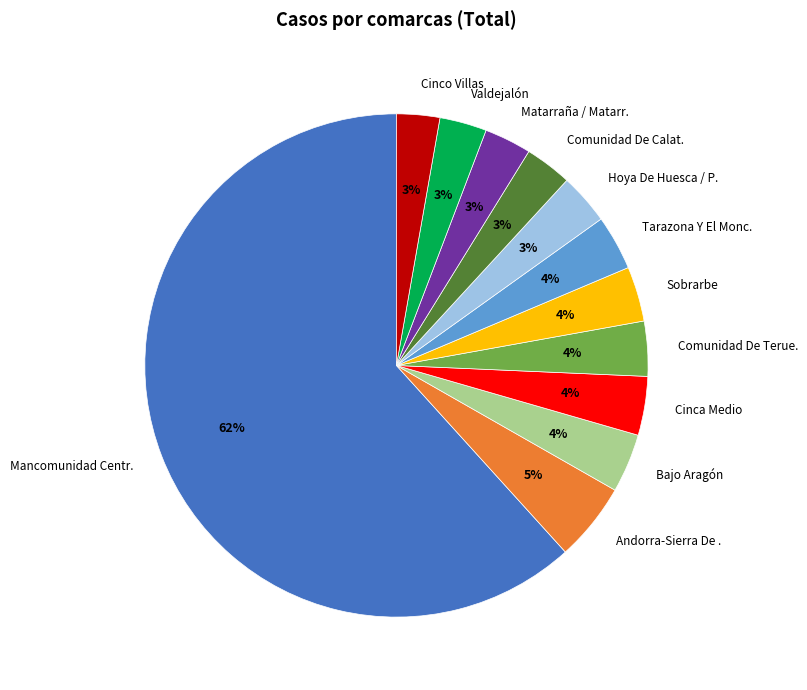

Is there a majority slice in this chart?

Yes